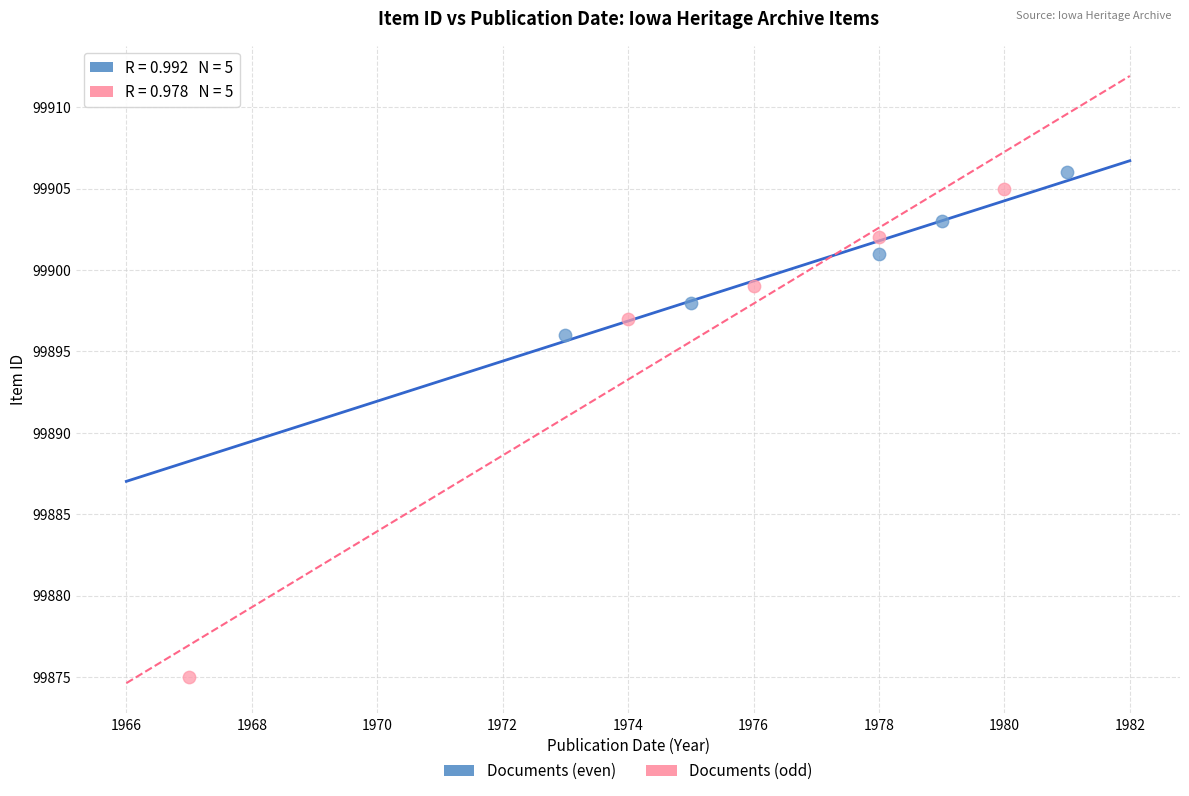

Which series has the widest spread of Y values?

Documents (odd)